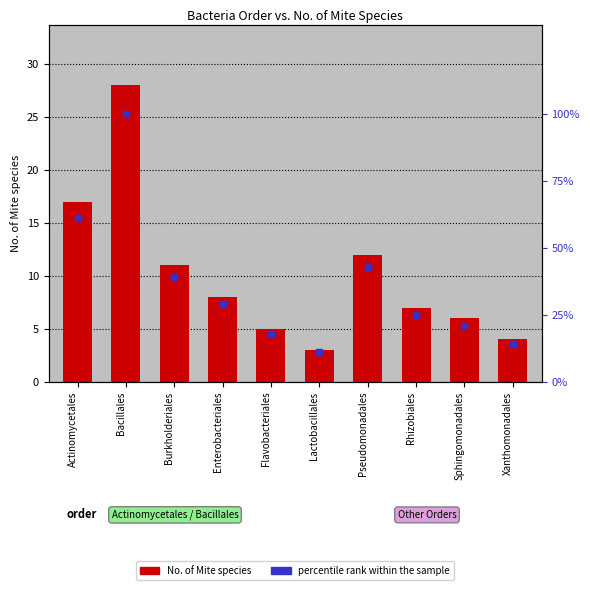

What is the label of the 2nd bar from the left?

Bacillales